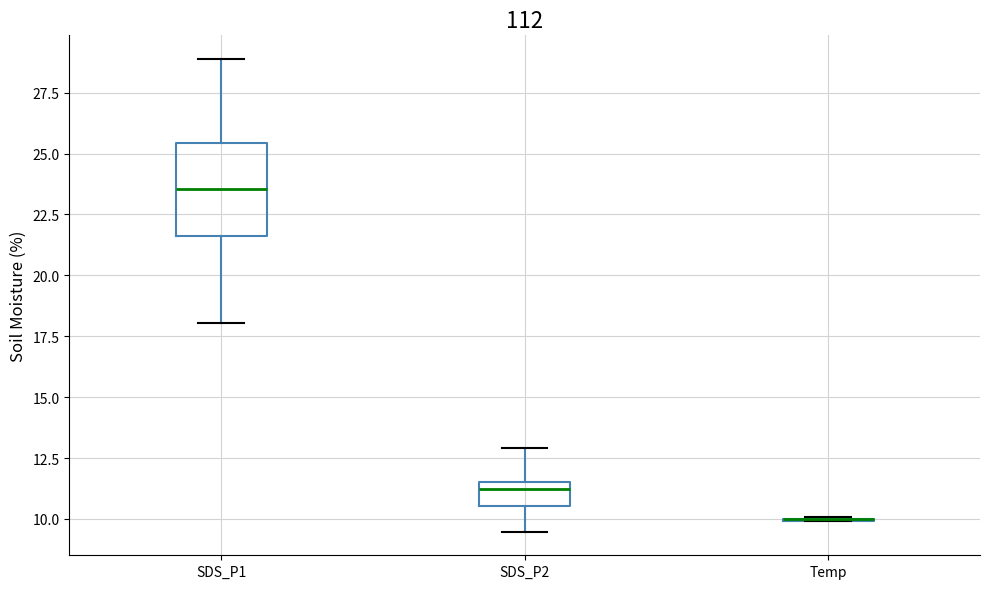

Reading left to right, transcribe this box plot: for each box, give where its median line is, the range the box spans, and where its two whiskers end, as read against the y-axis. The values are not printed on the chart, so give them approximately, as read against the axis.

SDS_P1: median 23.5, box 21.5 to 25.5, whiskers 18.0 to 29.0
SDS_P2: median 11.5 (just below the box's upper edge), box 10.5 to 11.5, whiskers 9.5 to 13.0
Temp: box collapsed to a line at 10.0, whiskers 10.0 to 10.0